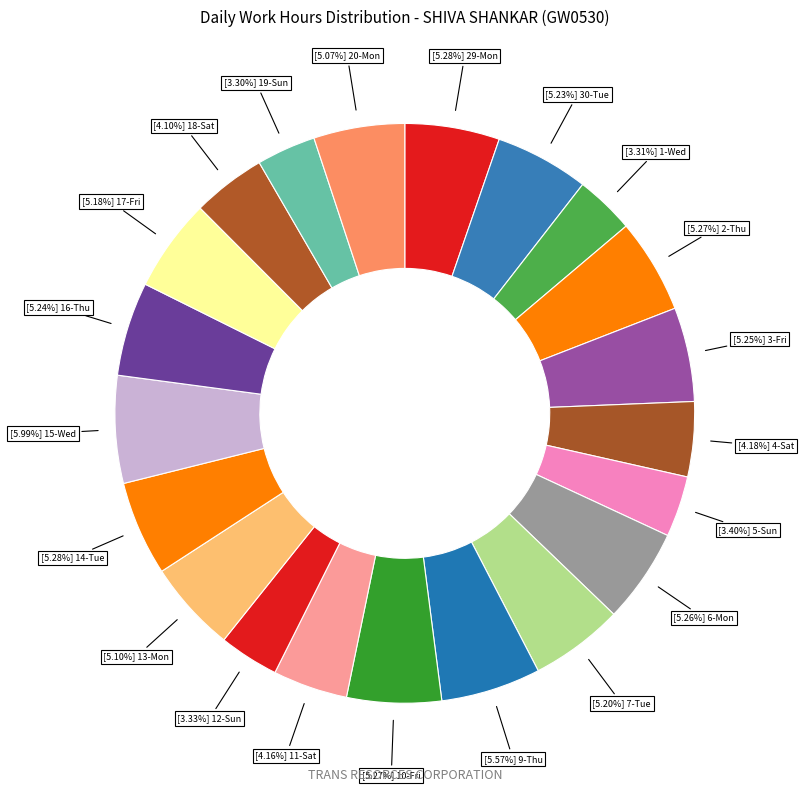

What is the smallest slice in the pie chart?

19-Sun